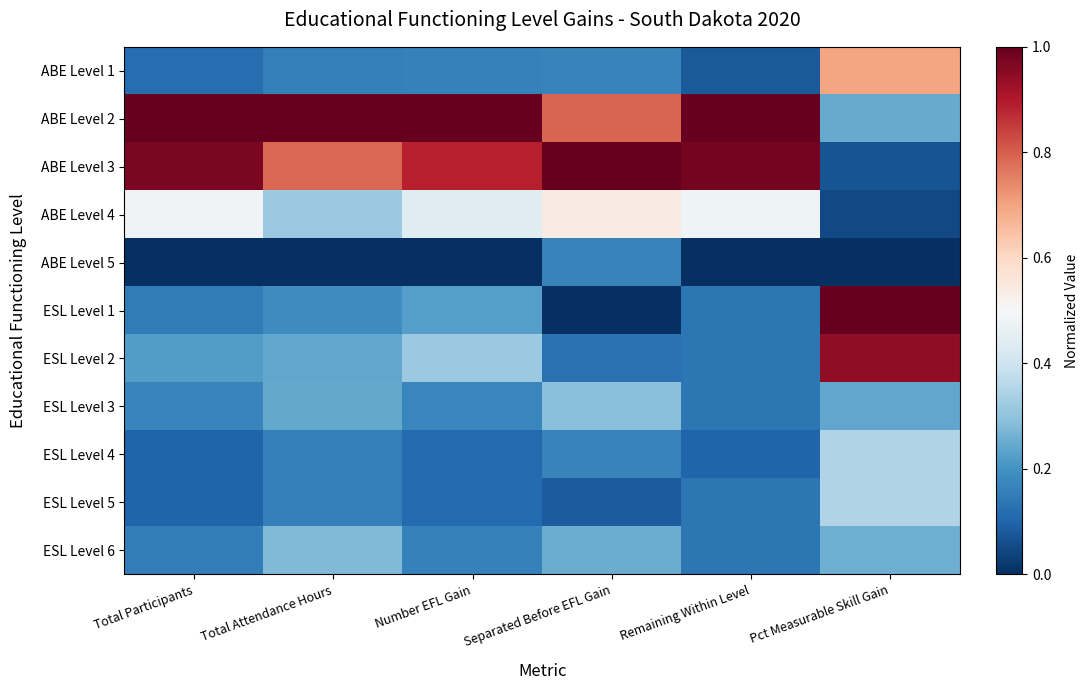

Which label corresponds to the smallest value in the chart?

Total Participants